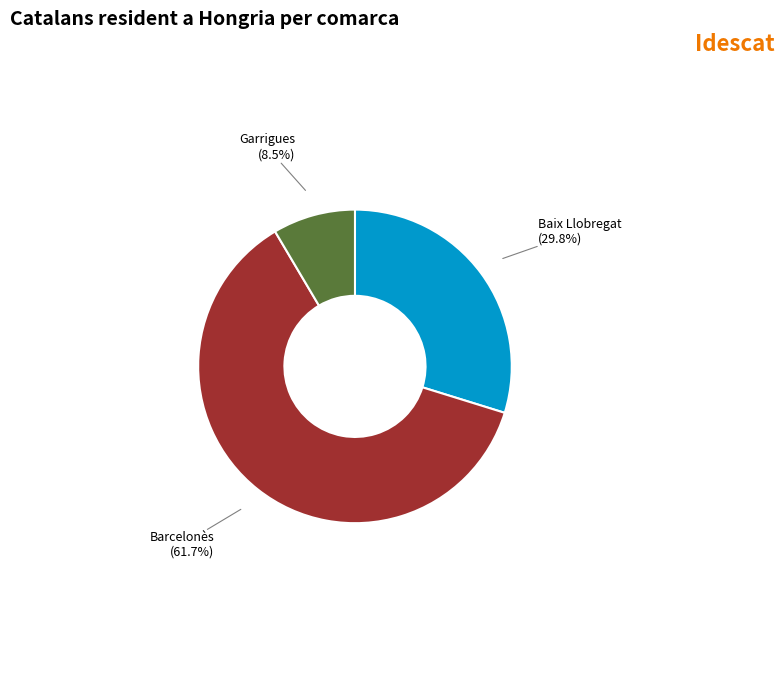

Does Baix Llobregat account for over 50% of the chart?

No